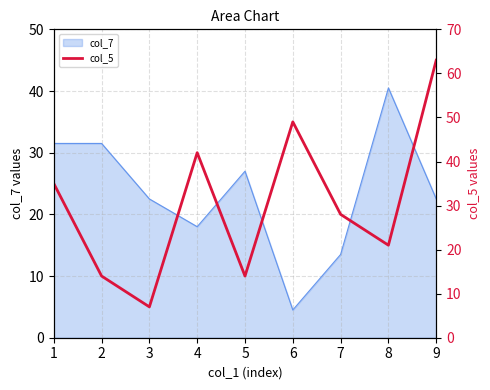

The value at 1 is 18. True or false?

False